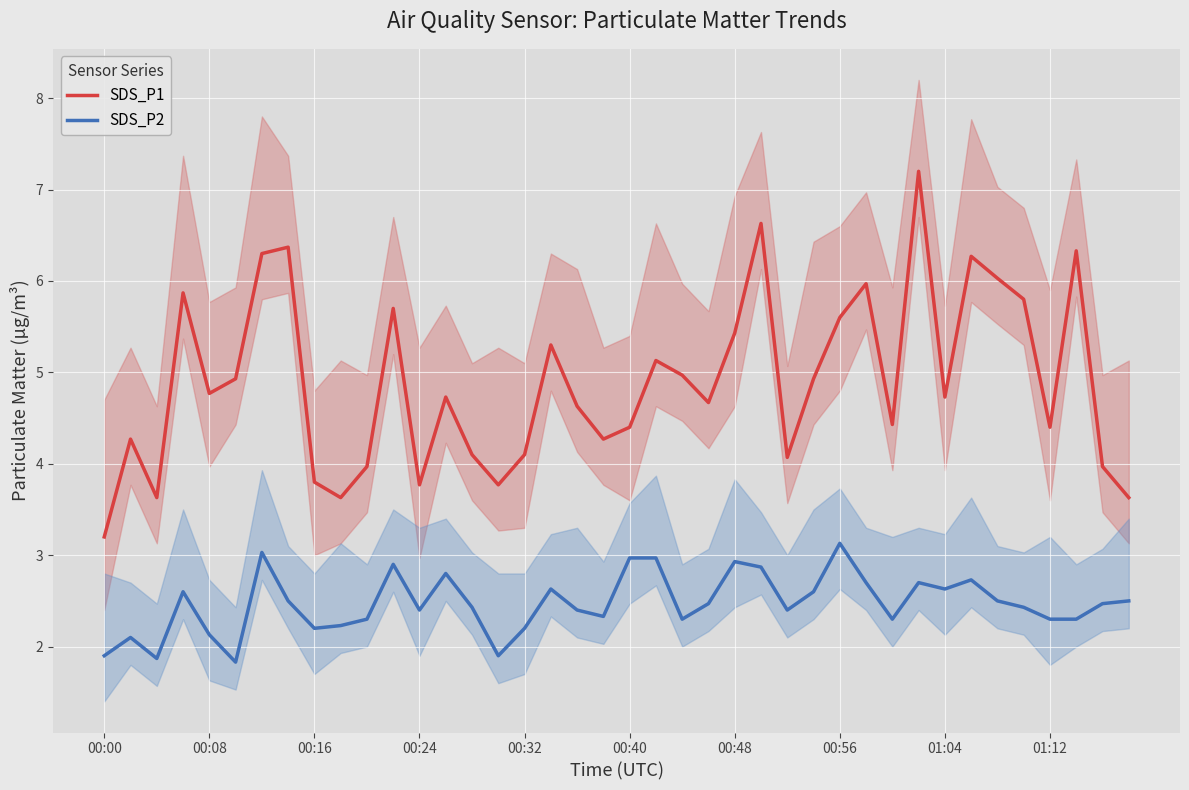

What is the difference between the maximum and minimum values in the SDS_P2 series?

1.3